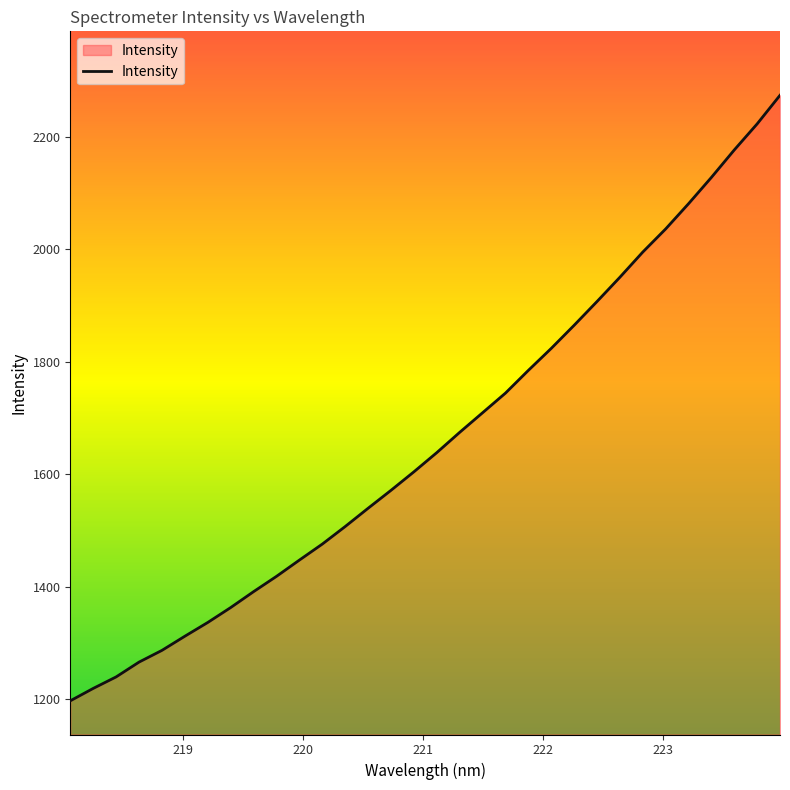

What is the maximum value shown in the chart?

2273.5